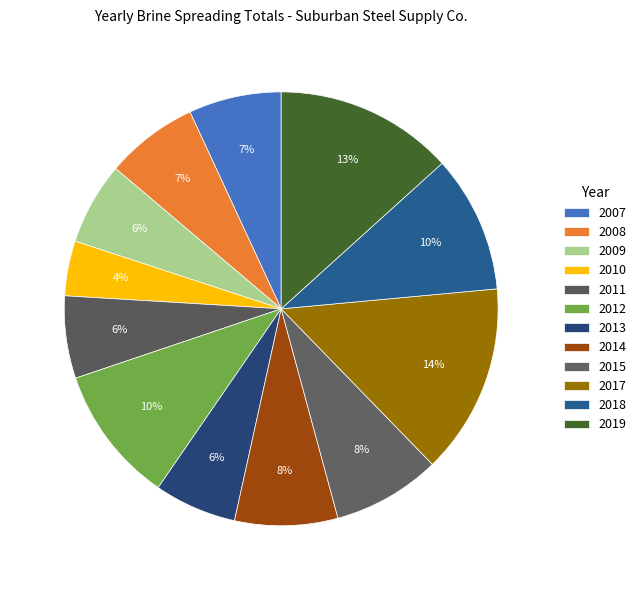

Count the number of slices in the pie.

12